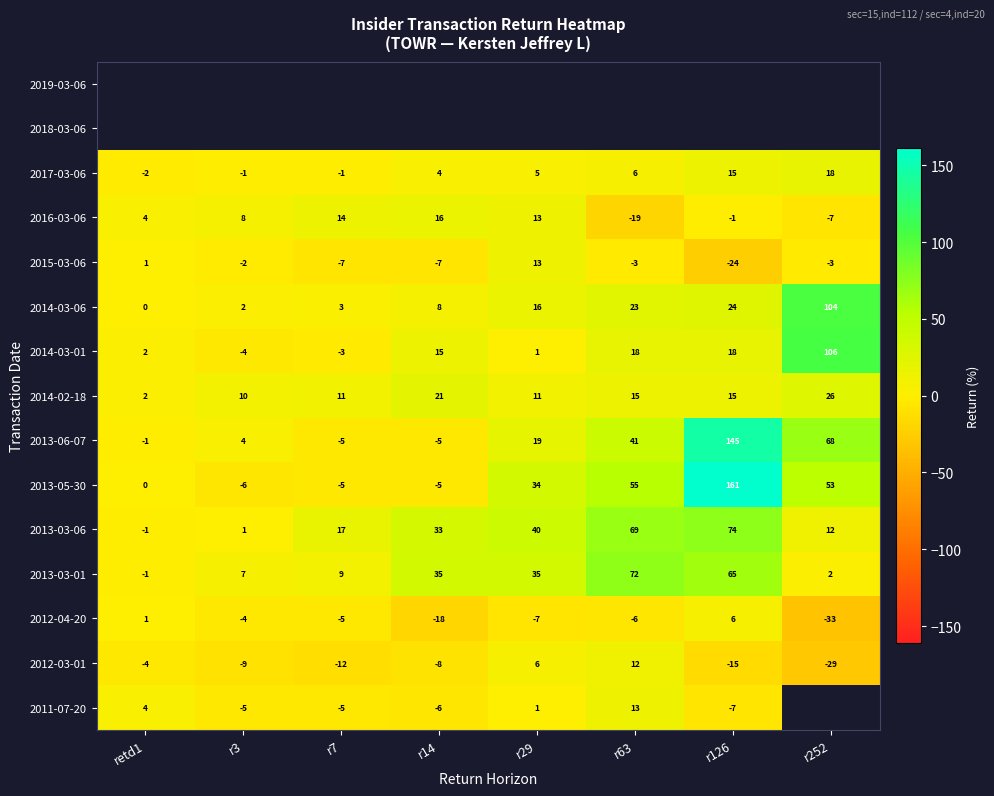

Is the value of 2013-03-06 at r126 greater than the value of 2013-05-30 at retd1?

Yes